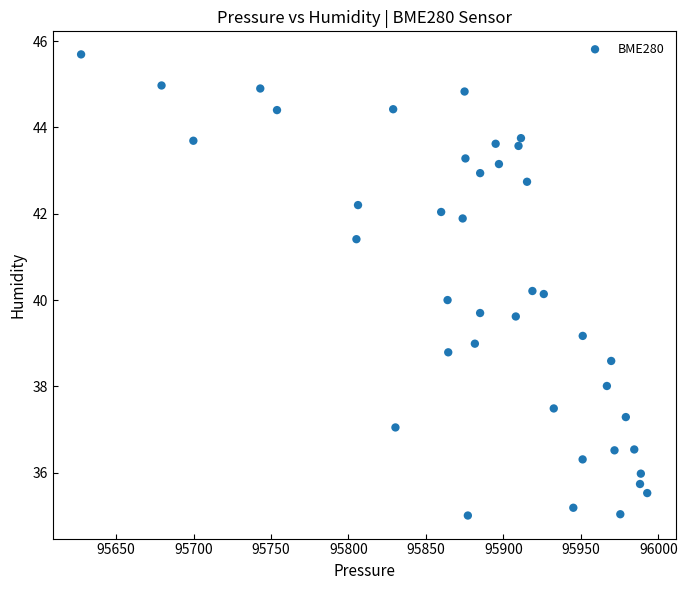

What is the range of Y values (max minus min)?

10.7